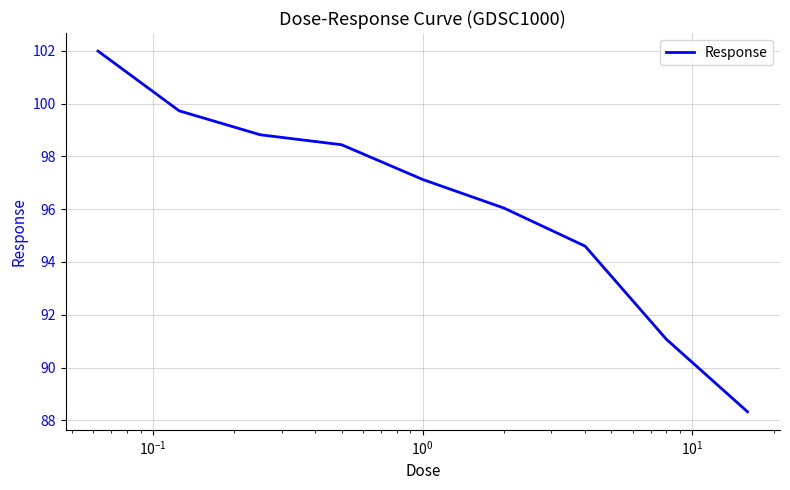

How many series are shown in this chart?

1